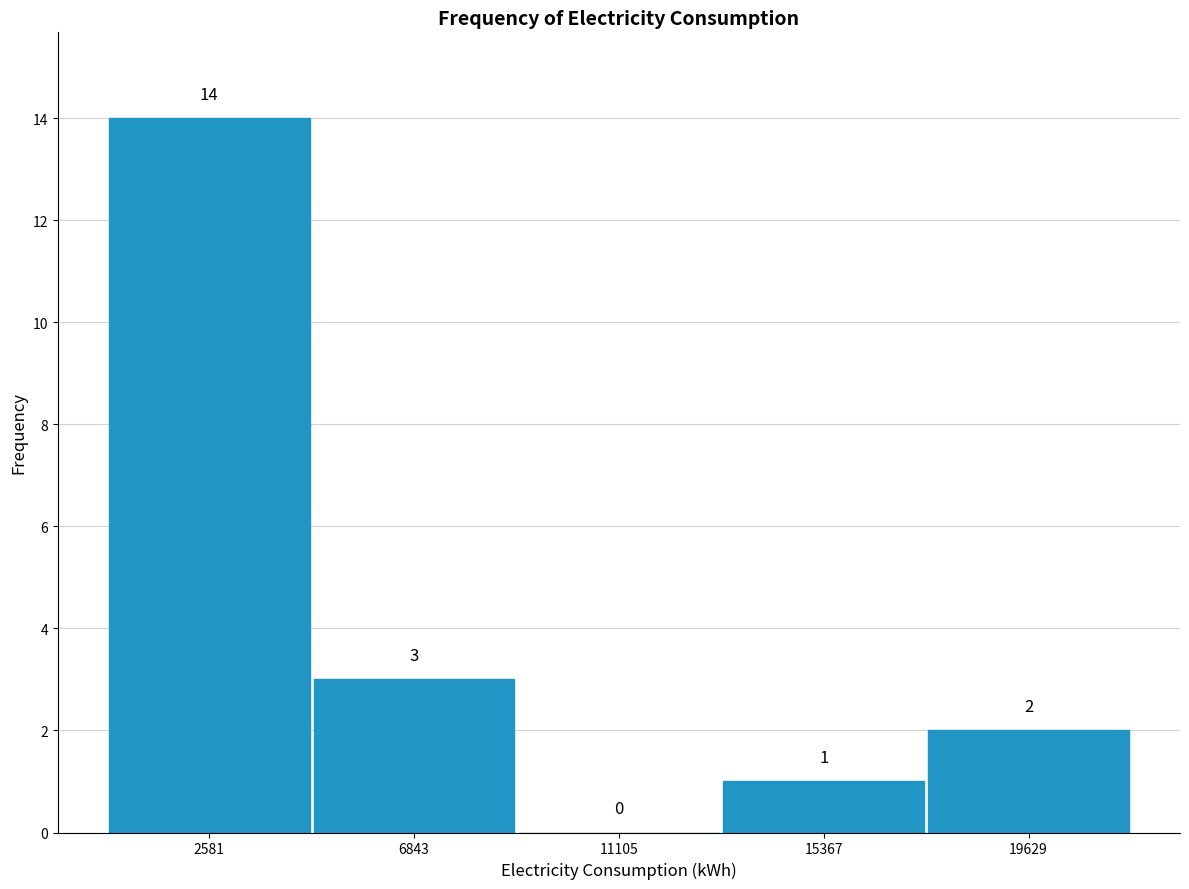

Which range on the x-axis has the tallest bar?

500 to 4500